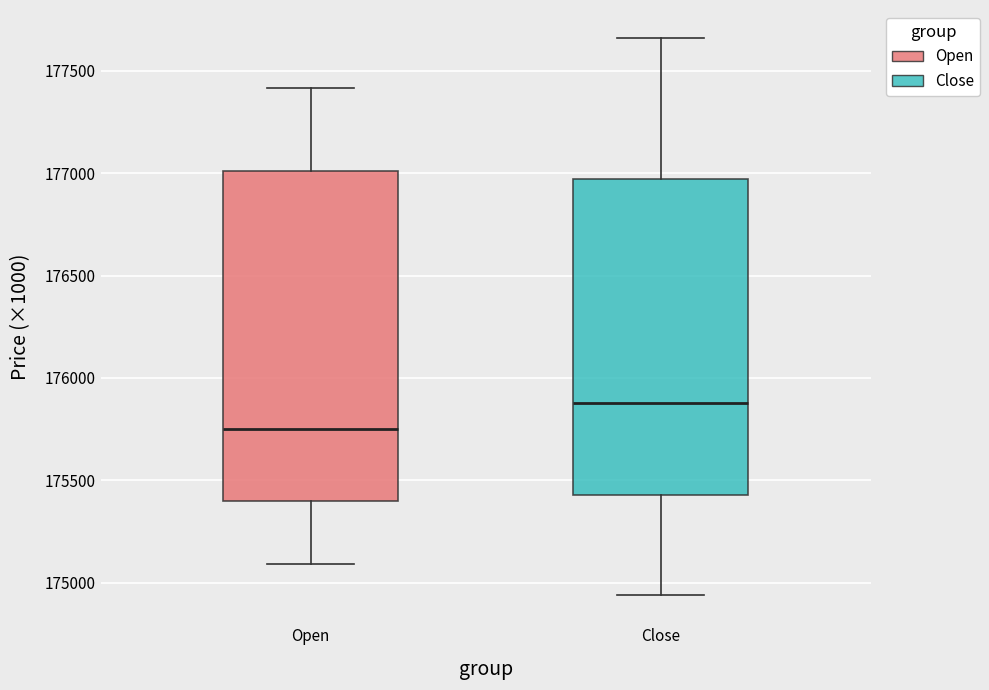

Where is the upper edge of the box for Open on the y-axis? The values are not printed on the chart, so give them approximately, as read against the axis.

177000